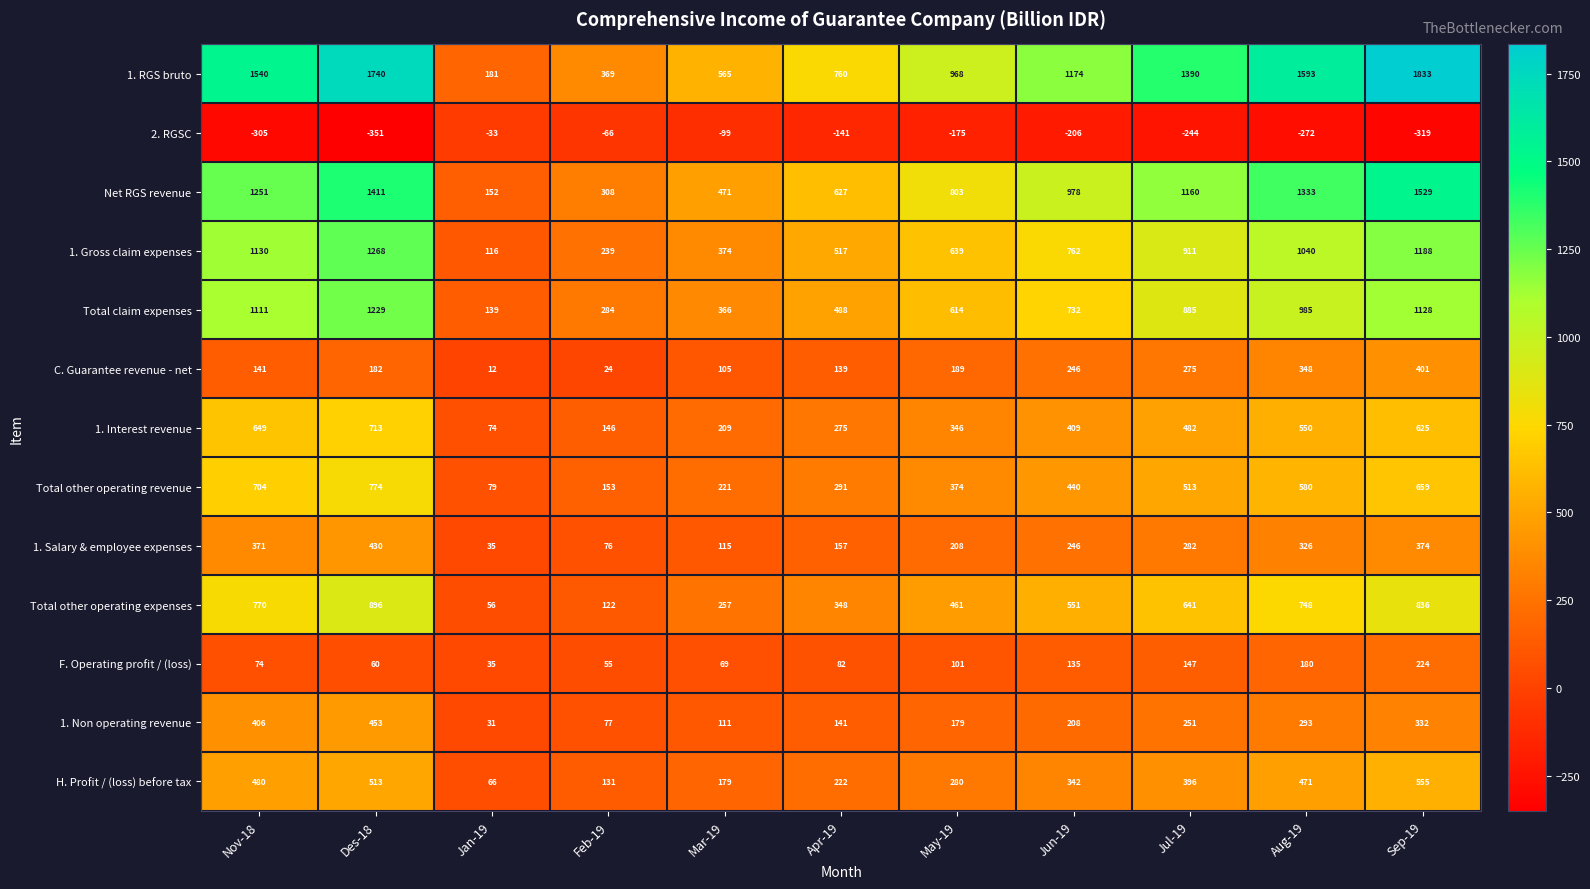

What is the sum of all 1. Salary & employee expenses values?

2620